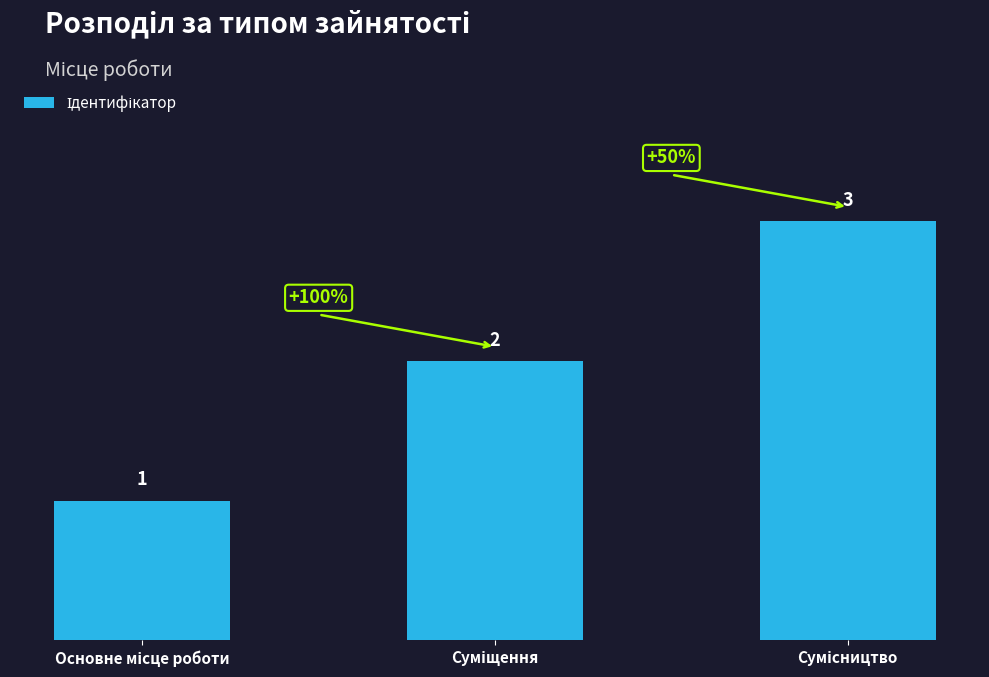

How many values are below 2?

1